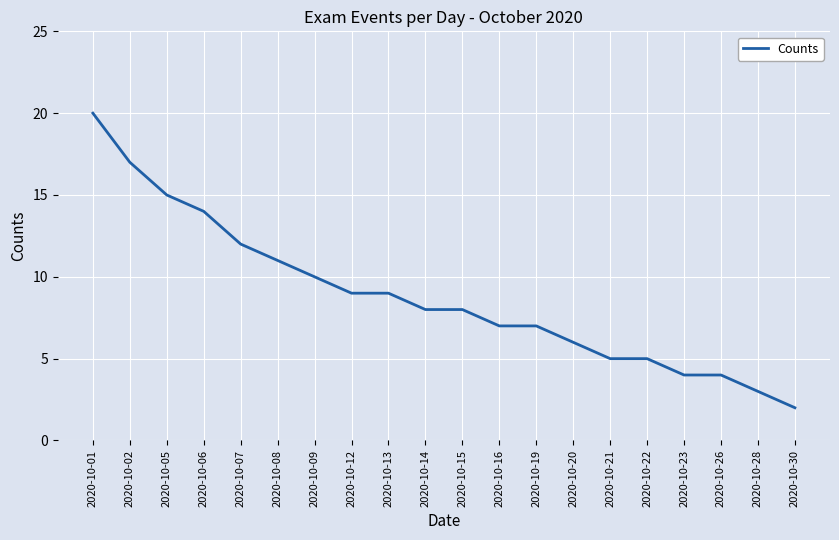

Read the value at 2020-10-21, to the nearest 5.

5